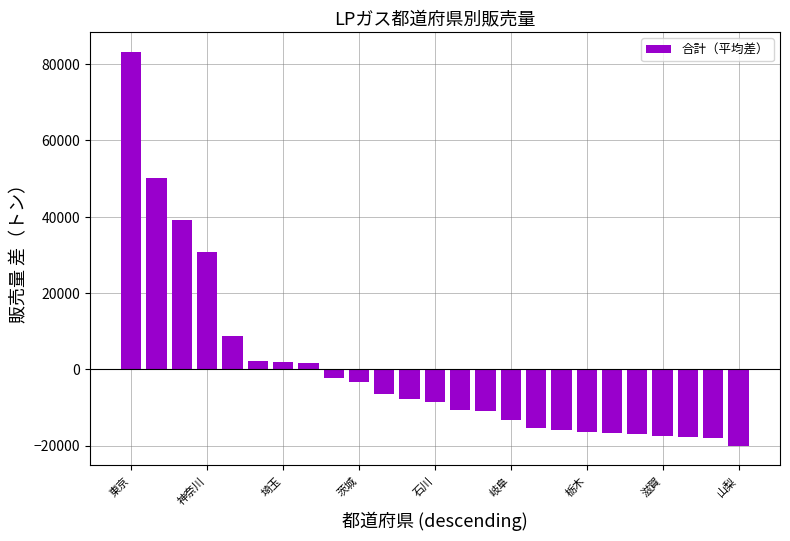

What is the difference between the maximum and minimum values?

103311.0